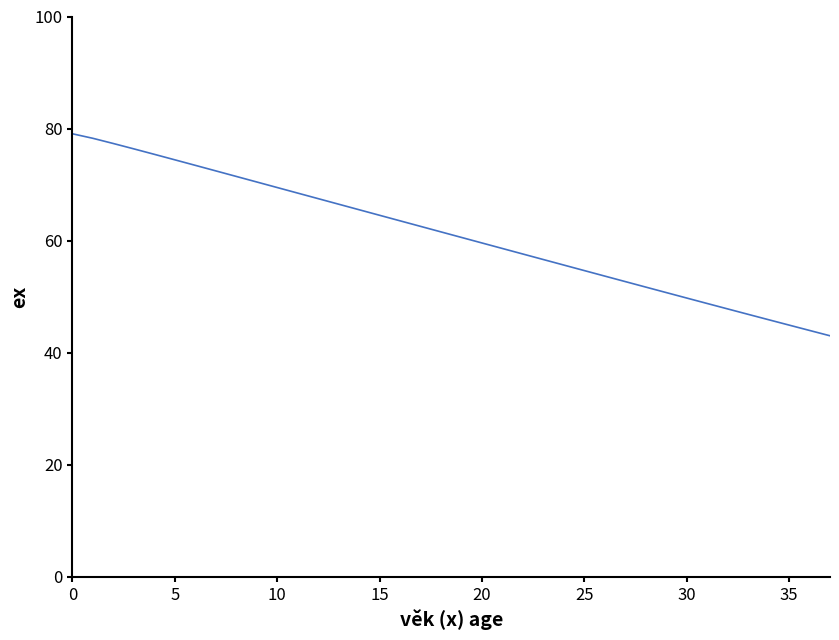

Count the number of categories in the chart.

38